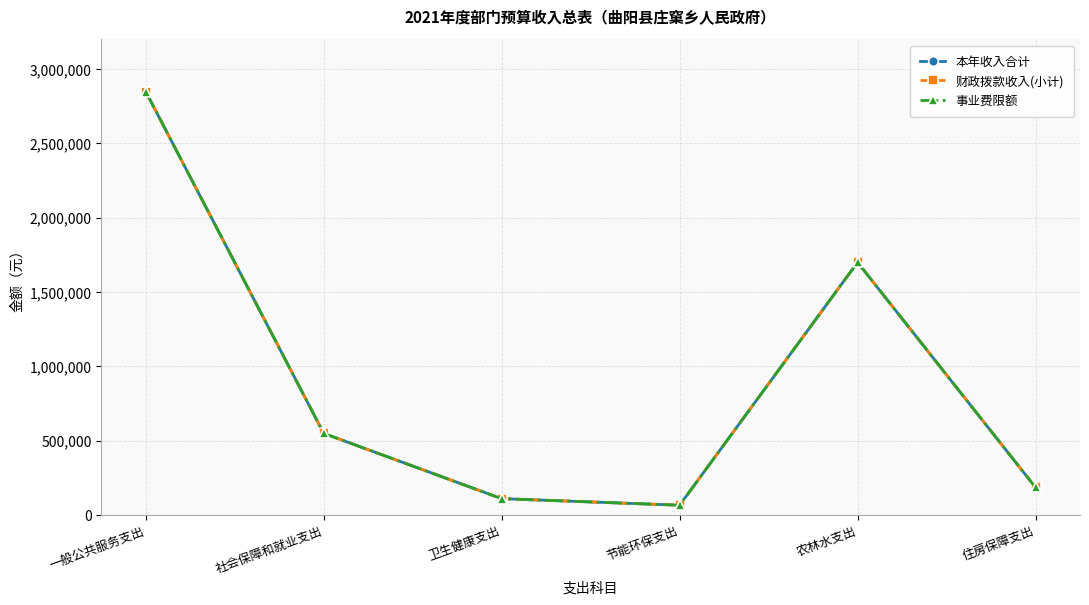

Is this an area chart (filled region under the line)?

No